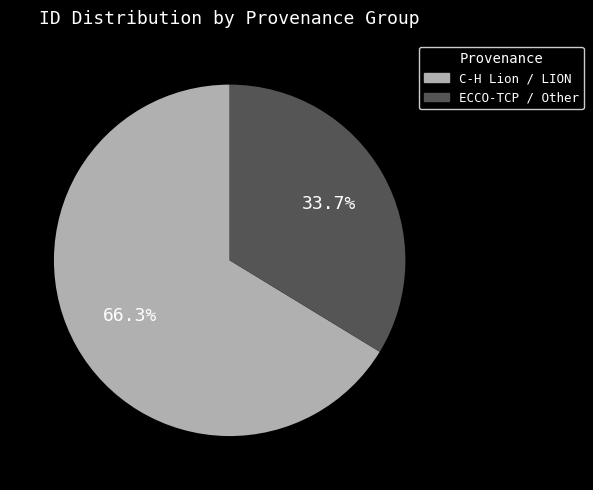

Is there any slice that represents more than half of the pie?

Yes